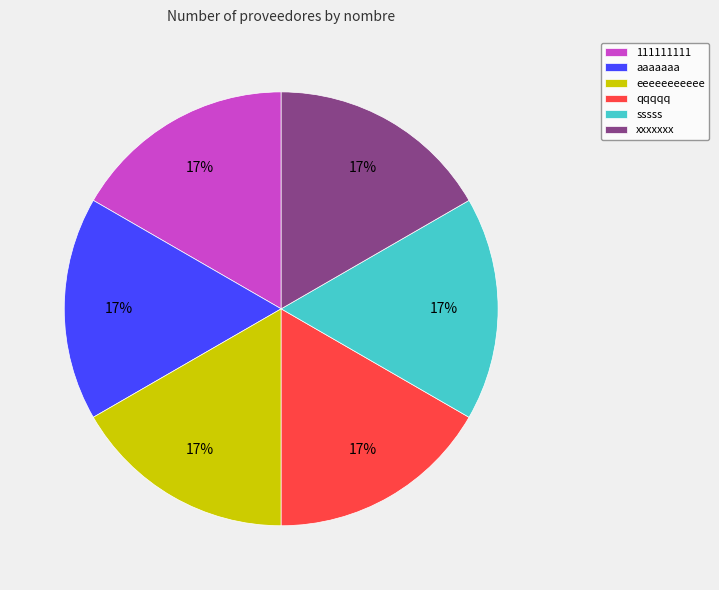

To the nearest percent, what percentage of the pie is eeeeeeeeeee?

17%